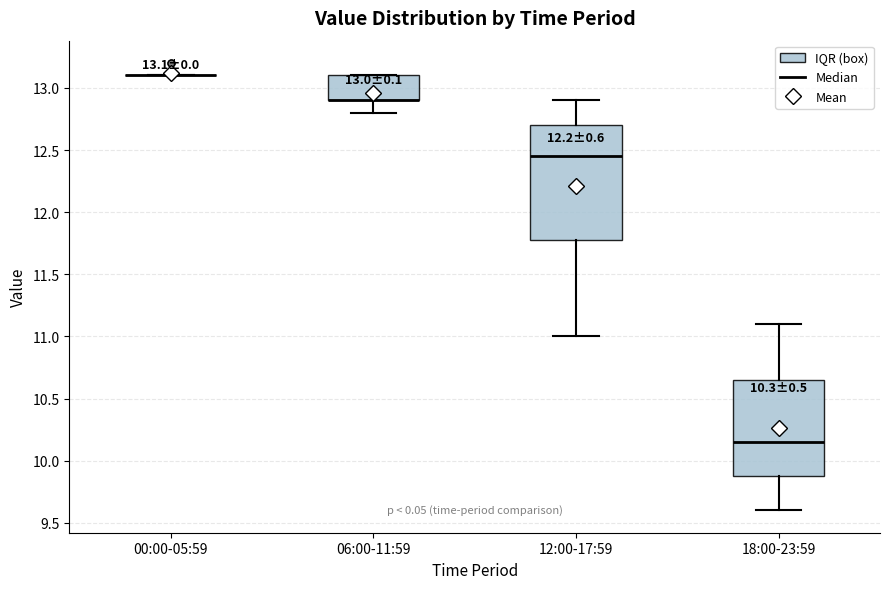

Comparing the boxes themselves (not the whiskers), which one is the tallest?

12:00-17:59